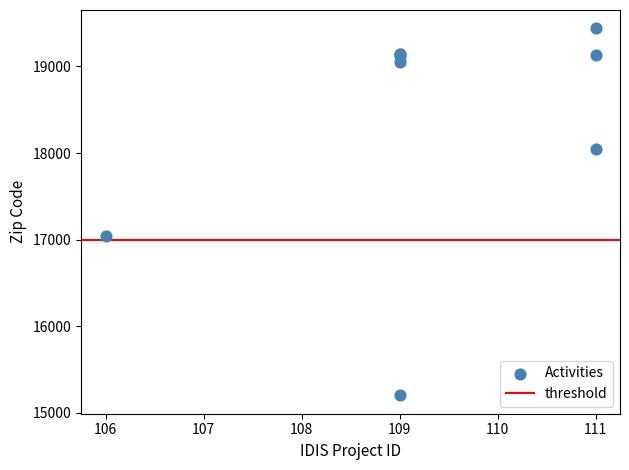

What Y value in the scatter plot is closest to 17320?

17043